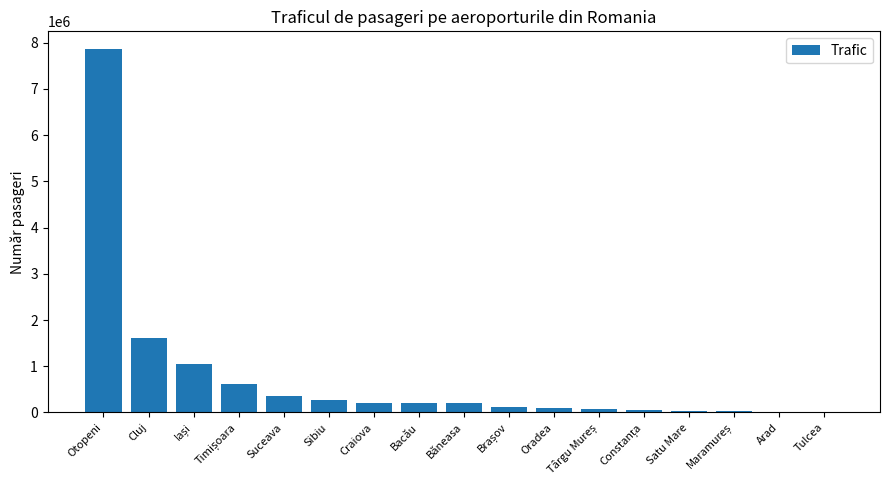

What is the sum of all values?

12793061